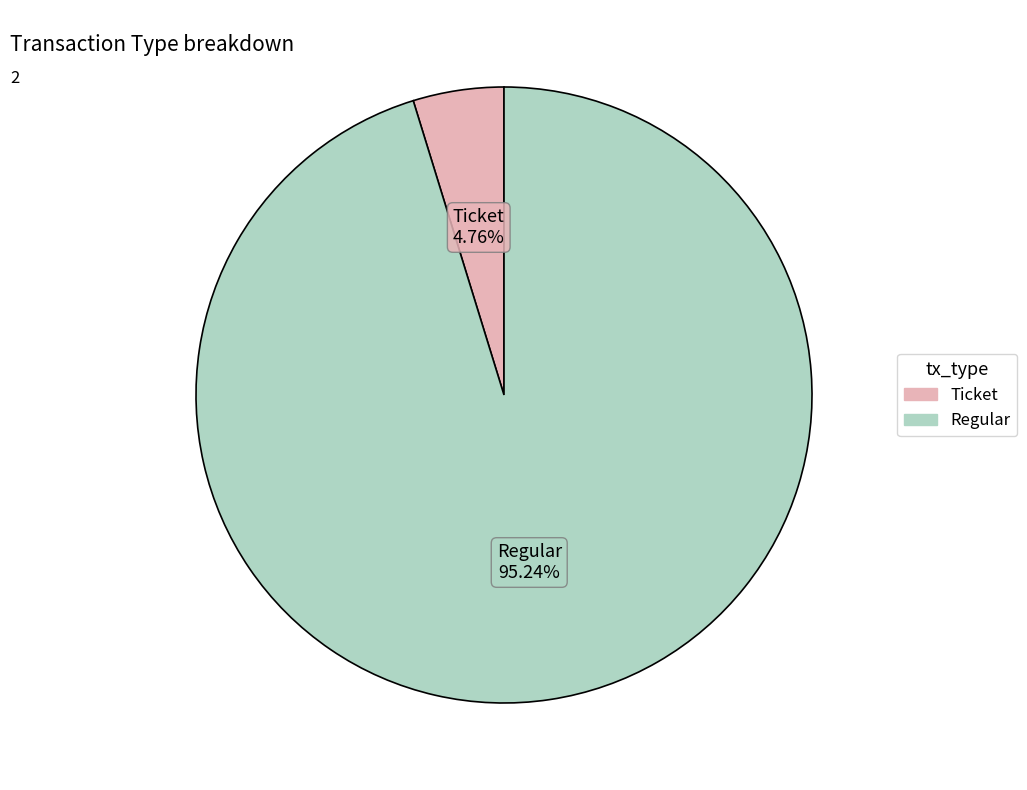

Which category has the smallest portion of the pie?

Ticket